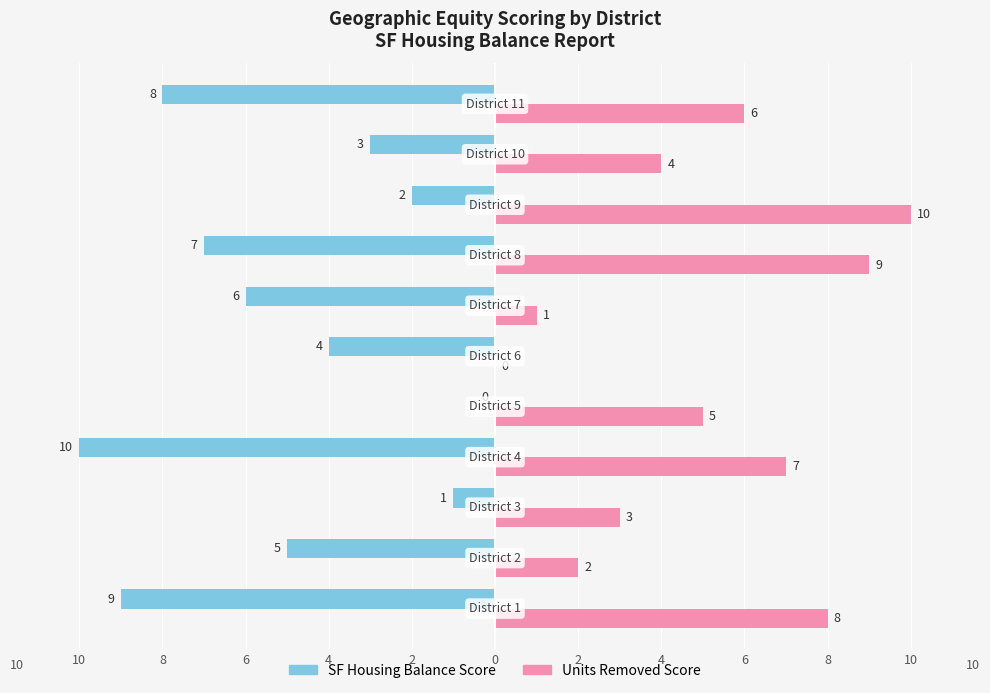

Count the SF Housing Balance Score values in the range -8 to -2.

7